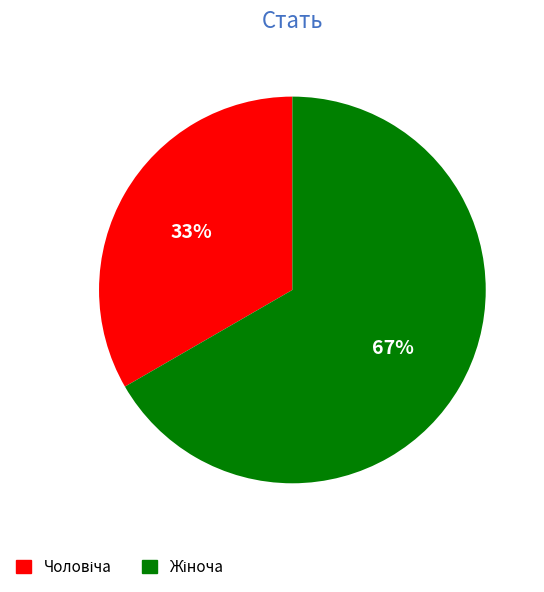

How many segments does this pie chart have?

2